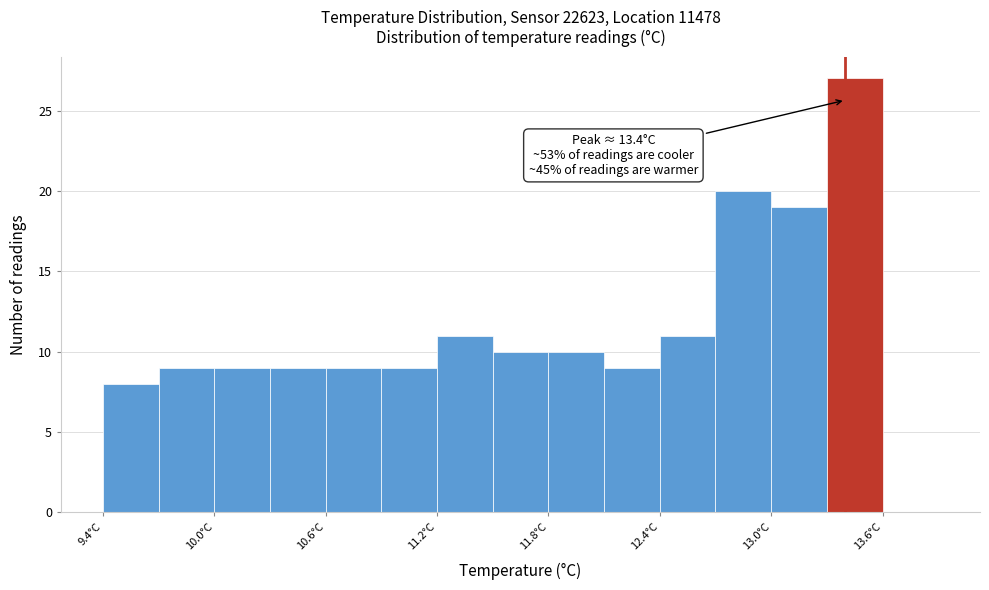

Around what value on the x-axis is the tallest bar? Give the approximate position of its centre, as read against the axis.

13.5